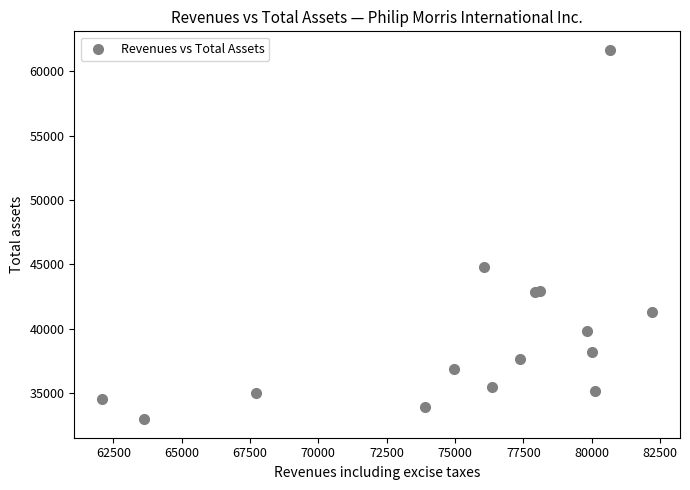

What Y value in the scatter plot is closest to 47326?

44815